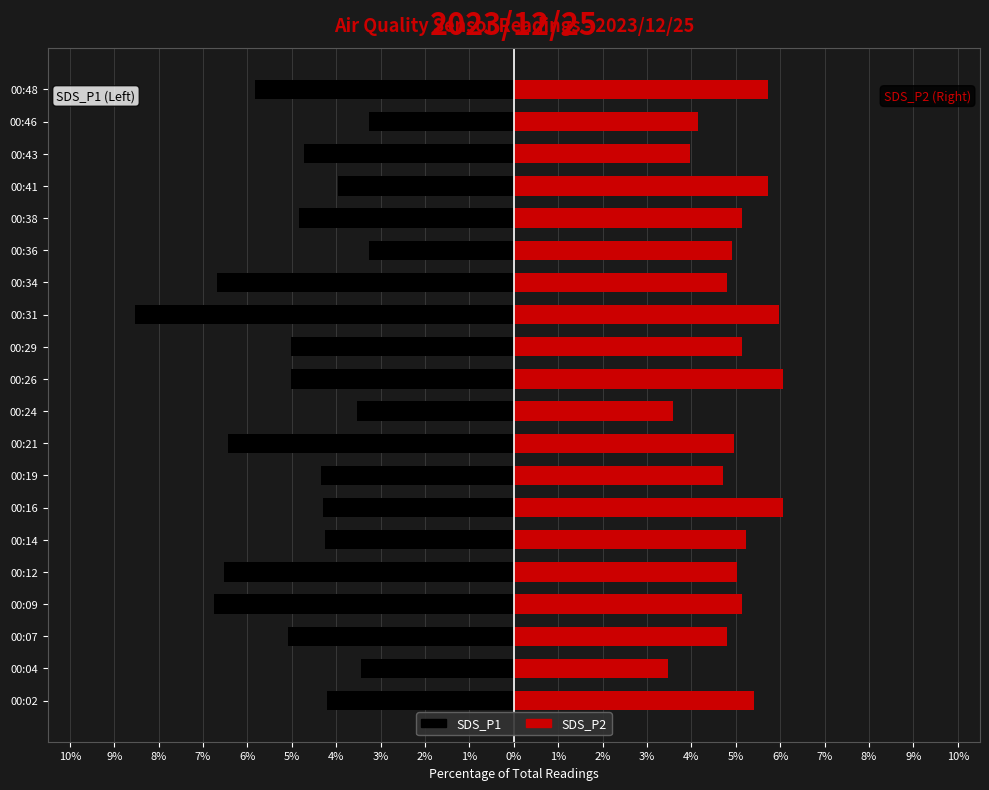

How many categories are shown in the chart?

20